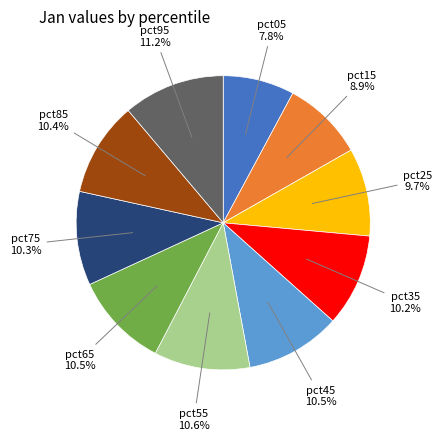

To the nearest percent, what is the difference between the largest and smallest slice percentages?

3%